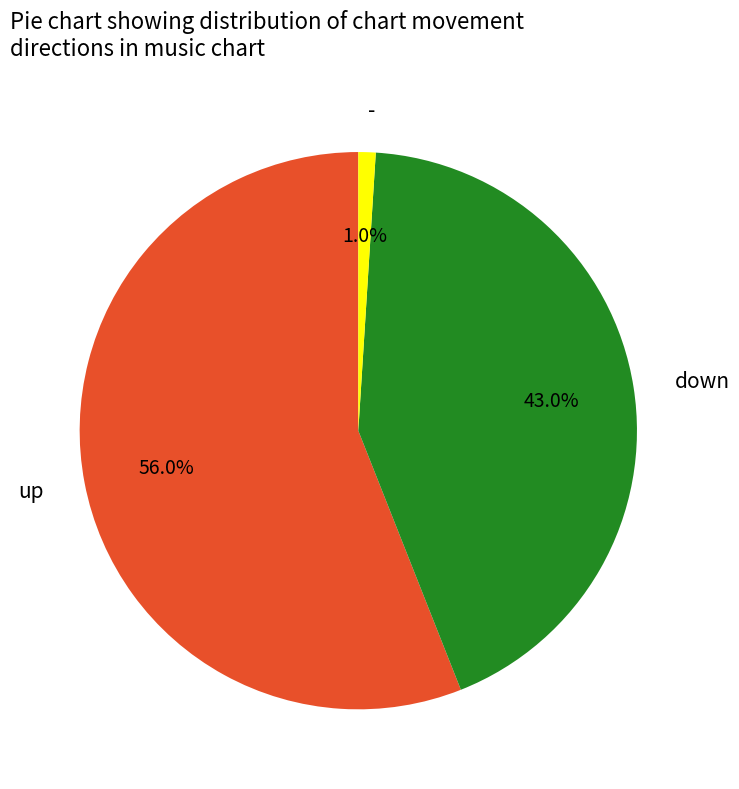

Which has a higher value, up or -?

up